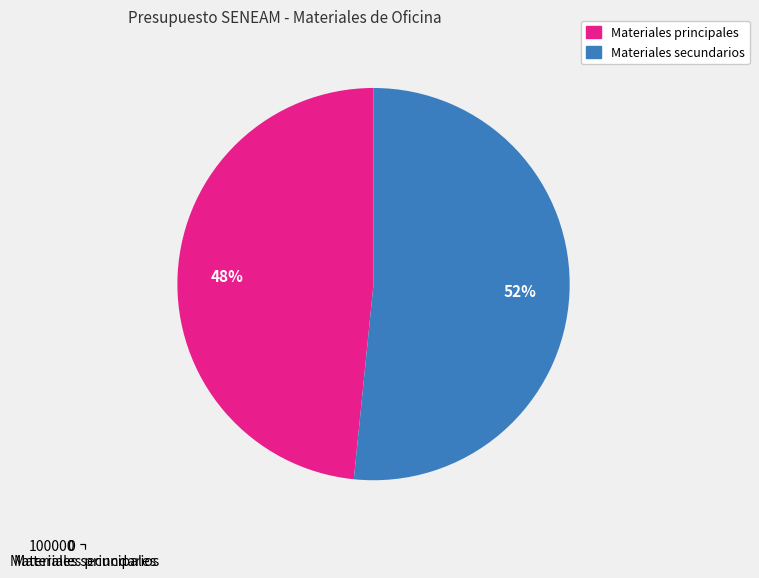

Does Boligrafo Rojo account for over 50% of the chart?

No